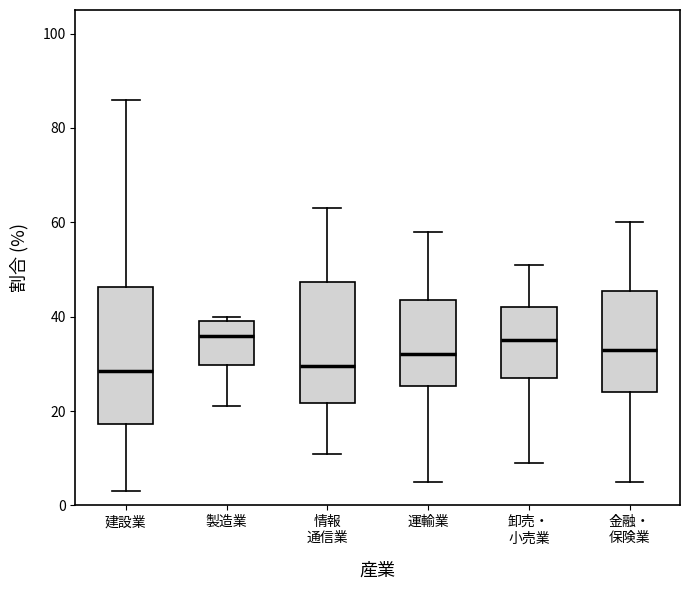

Comparing the boxes themselves (not the whiskers), which one is the tallest?

建設業